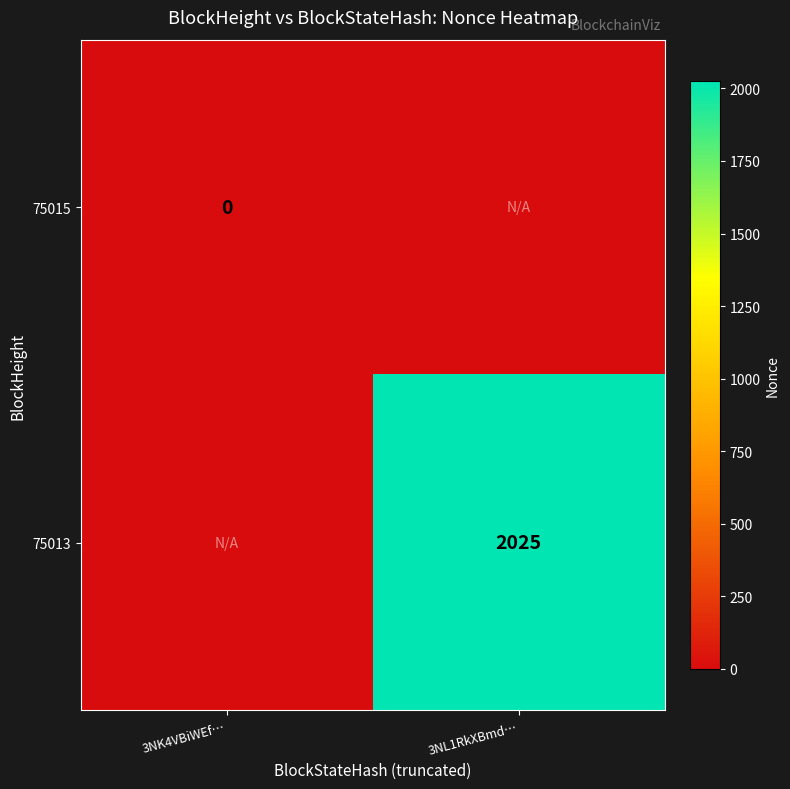

The 75013 series shows 2025 at 3NL1RkXBmd…. True or false?

True